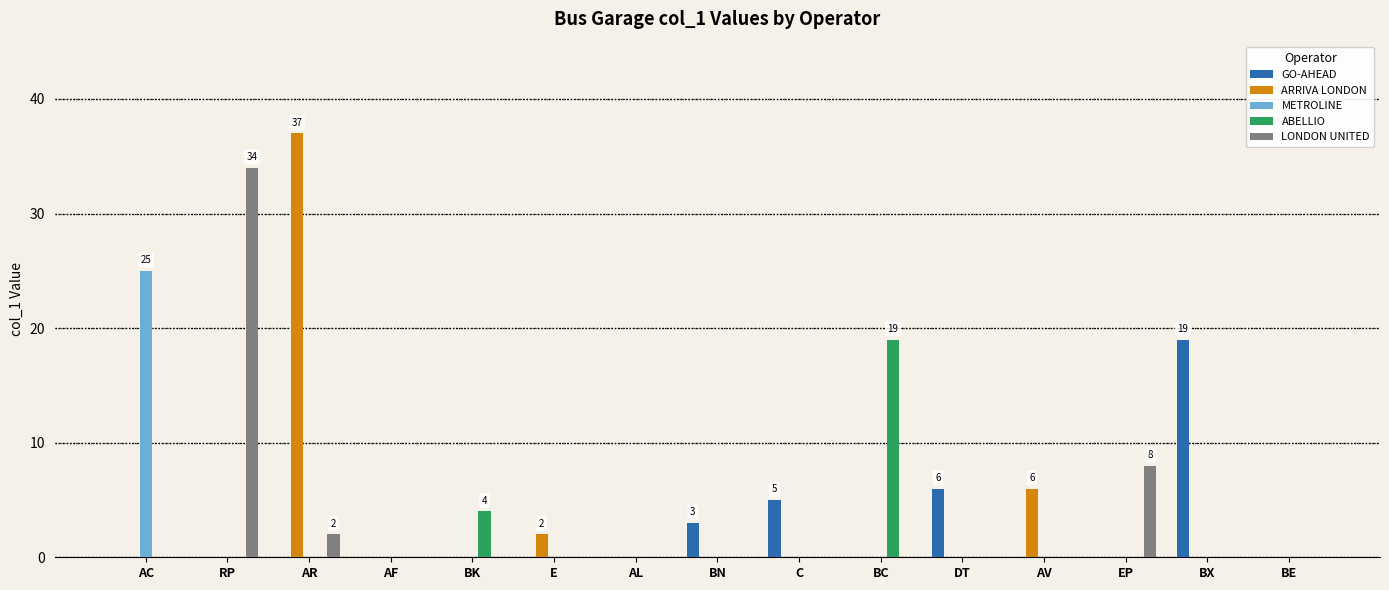

What is the maximum value shown in the chart?

37